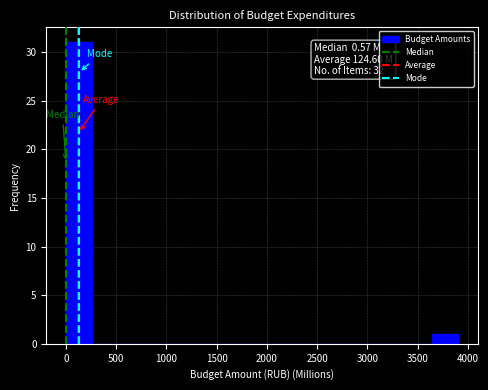

Which range on the x-axis has the tallest bar?

0 to 250